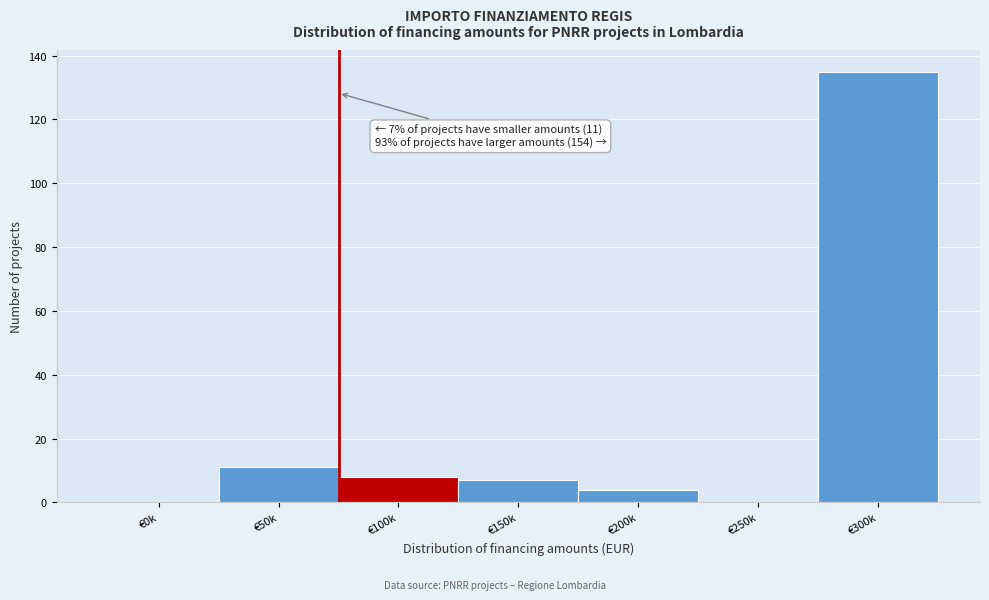

Reading right to left, list all the values displayed in this chart.

€300k=135	€250k=0	€200k=4	€150k=7	€100k=8	€50k=11	€0k=0